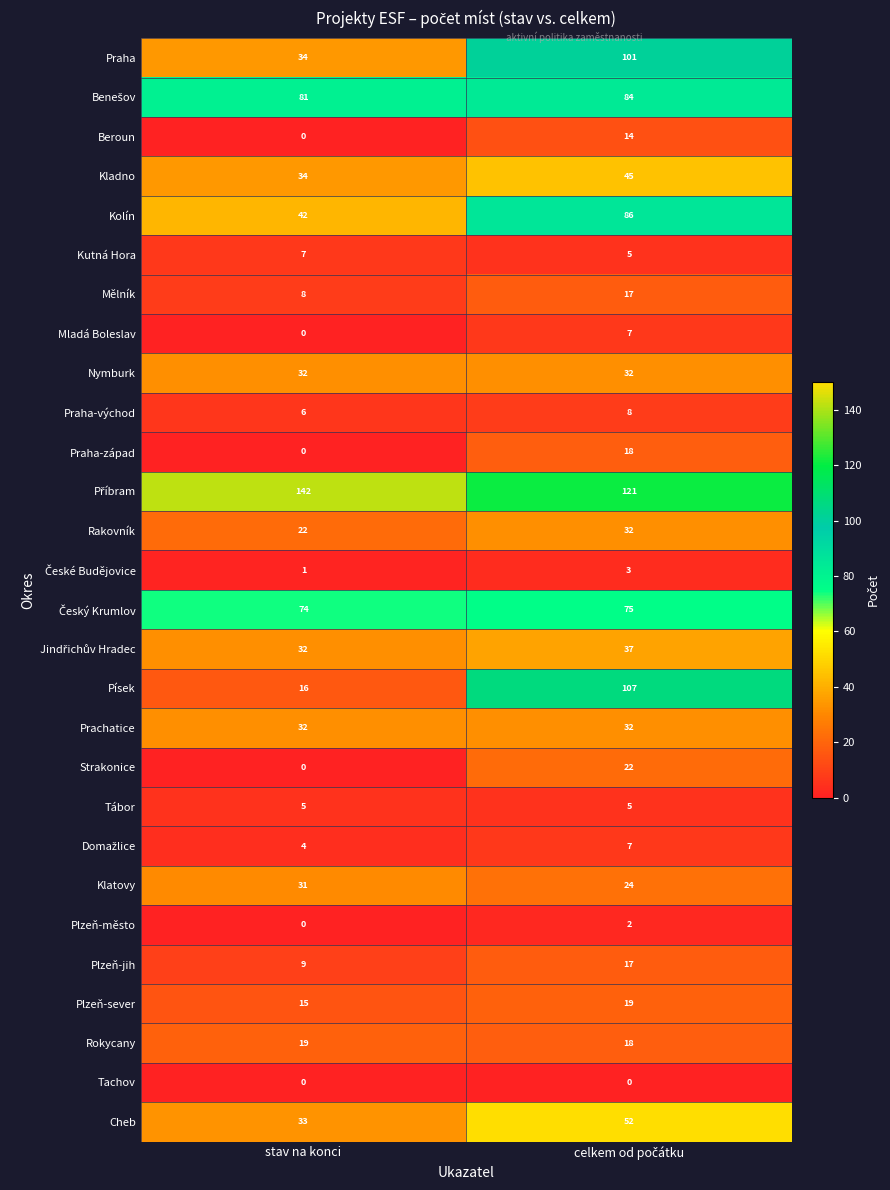

What is the total value across all series at stav na konci?

679